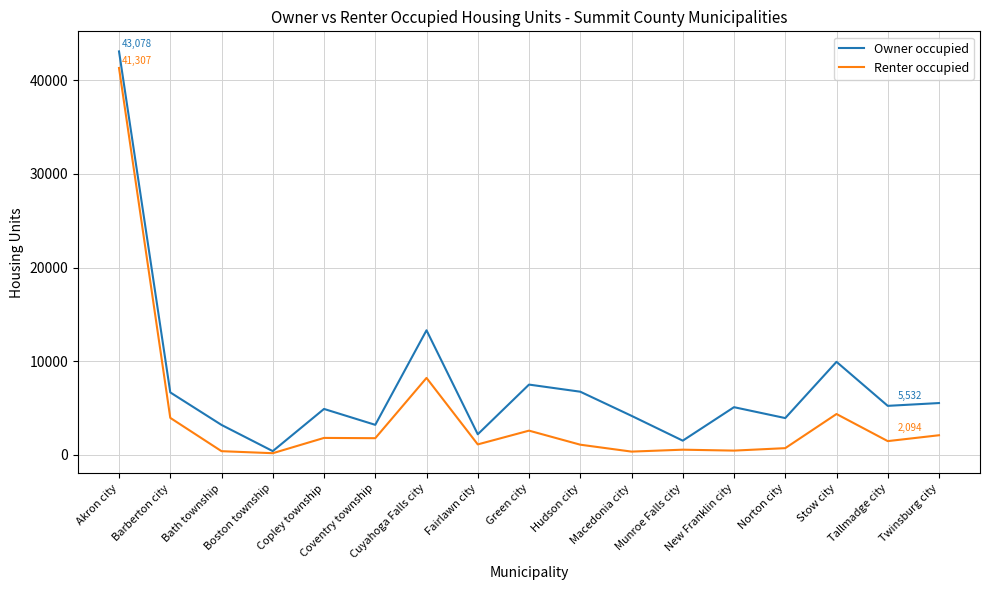

Count the number of data series in this chart.

2